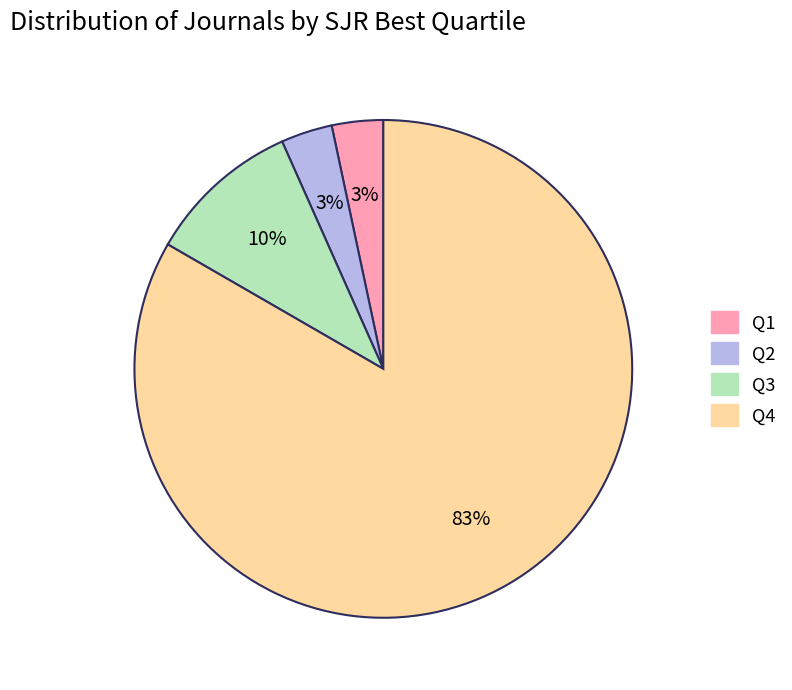

What percentage is the Q1 slice, to the nearest percent?

3%